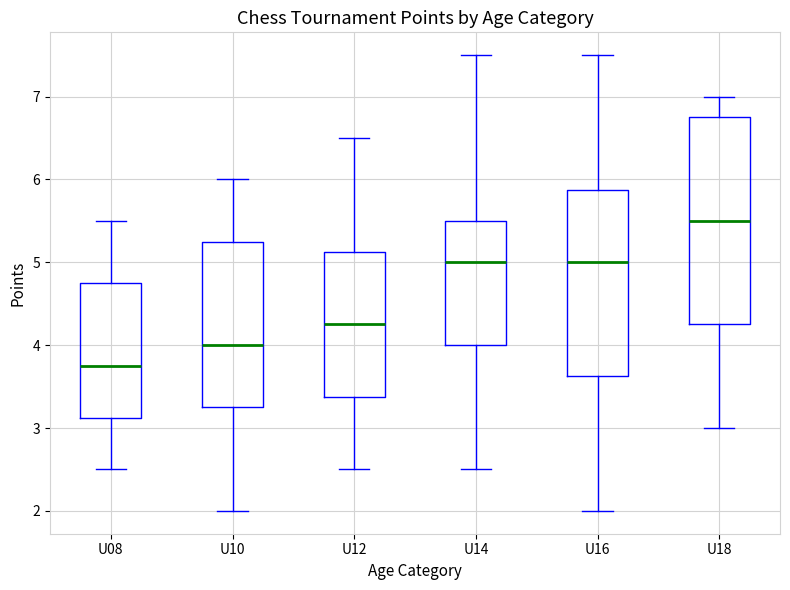

Which box has the highest median line?

U18